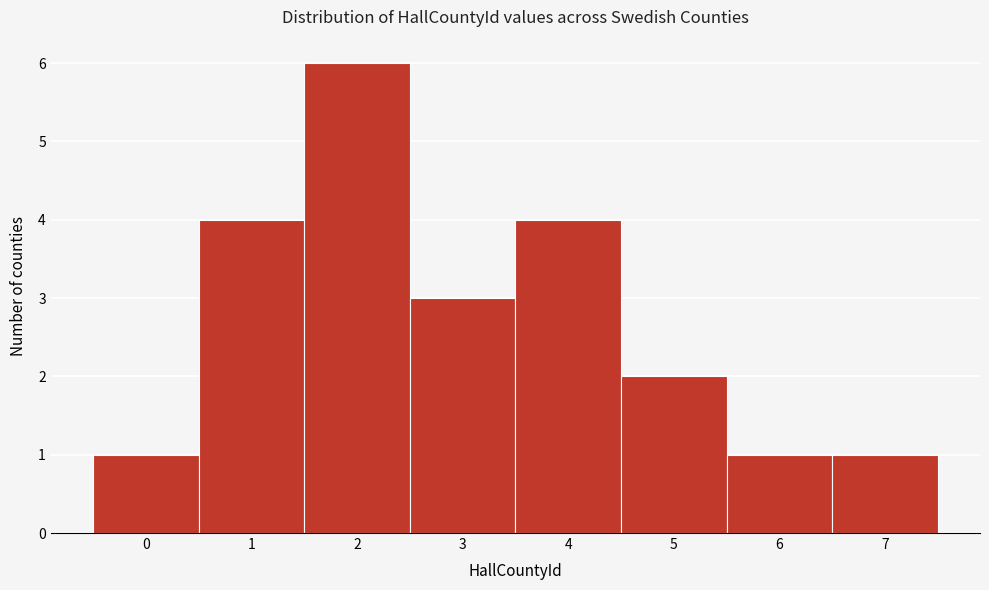

Over which range of the x-axis is the bar tallest?

1.5 to 2.5